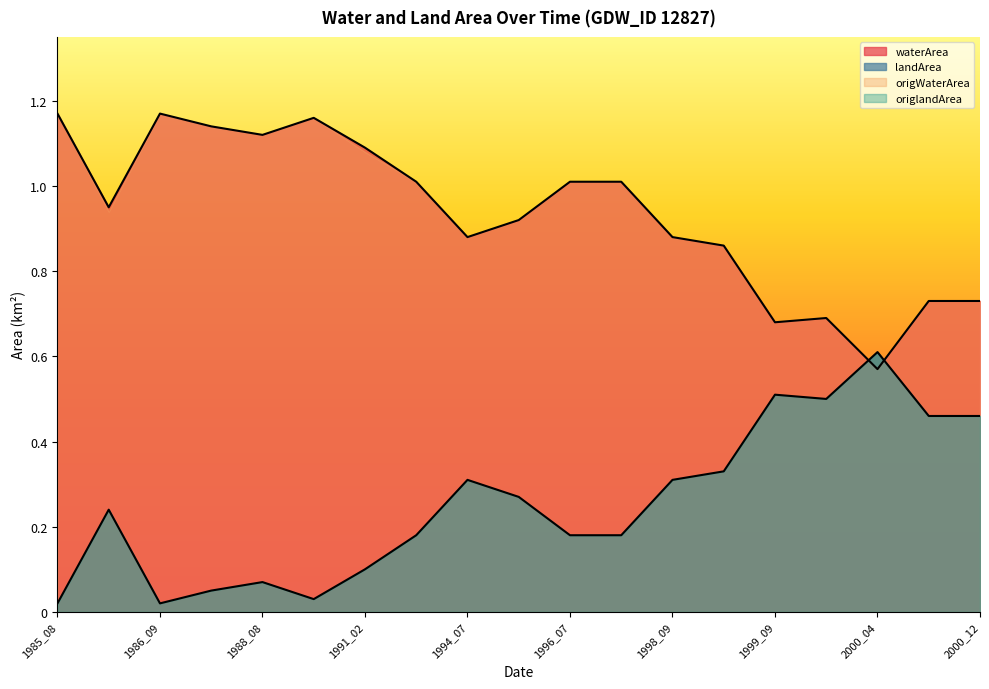

Read the waterArea value at 1999_09.

0.7